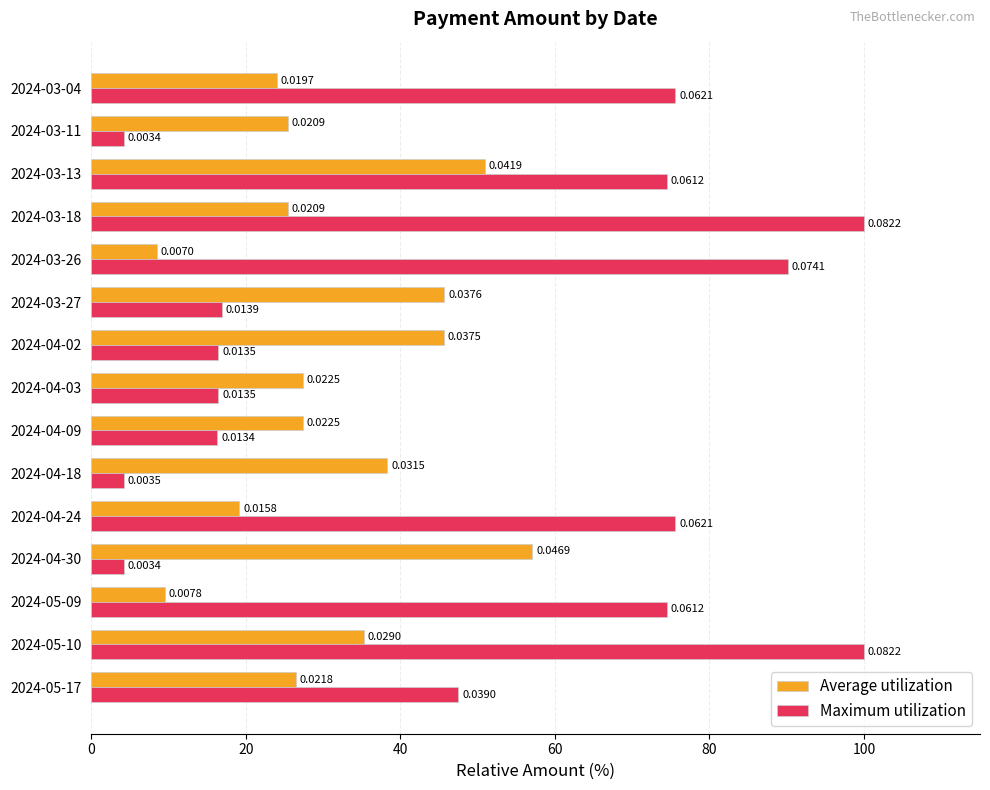

What are all the series names shown in the legend?

Average utilization, Maximum utilization